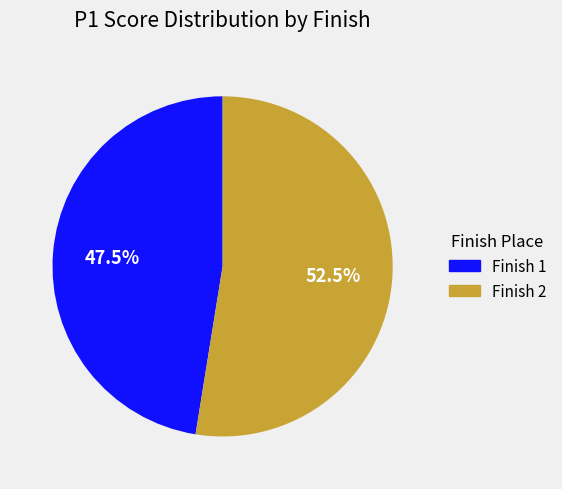

Does any single category account for the majority?

Yes